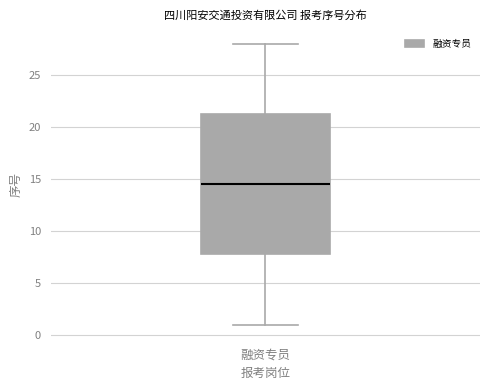

Read this box plot against the y-axis: the position of the median line, the range covered by the box, and the ends of both whiskers. The values are not printed on the chart, so give them approximately, as read against the axis.

median 14.5, box 8.0 to 21.5, whiskers 1.0 to 28.0